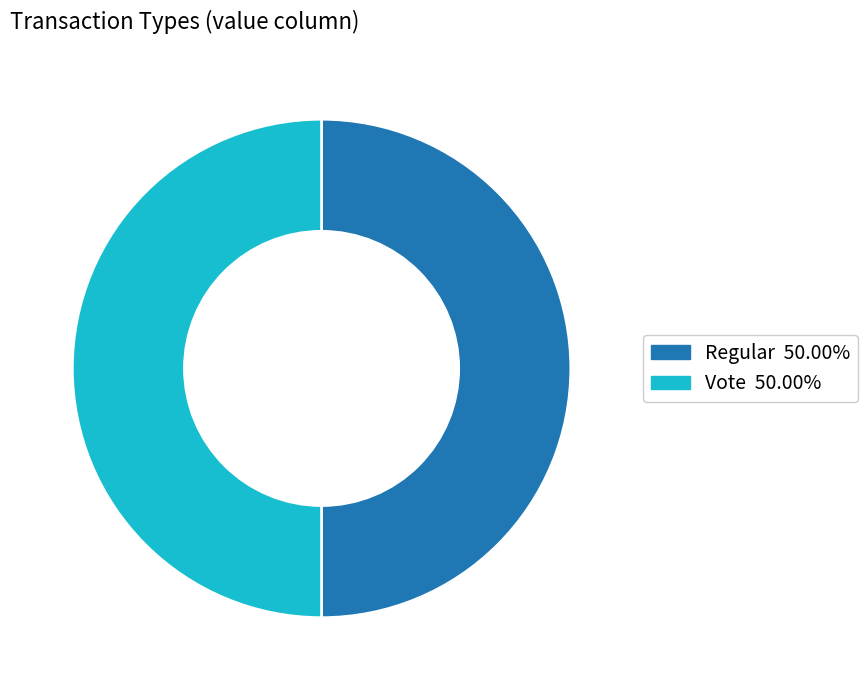

Approximately how many times larger is the value at Regular compared to Vote?

1.0